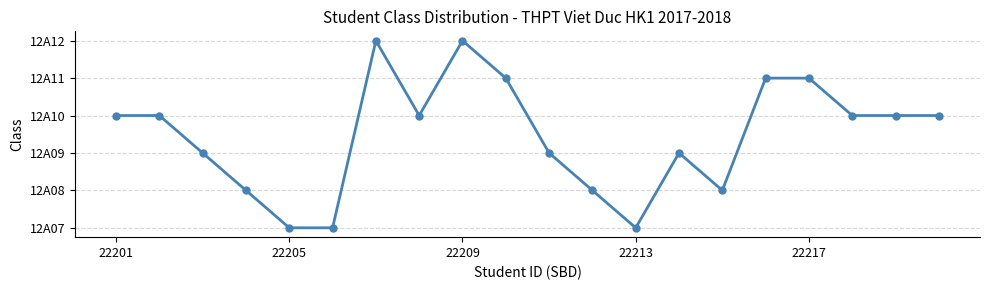

Is this an area chart (filled region under the line)?

No